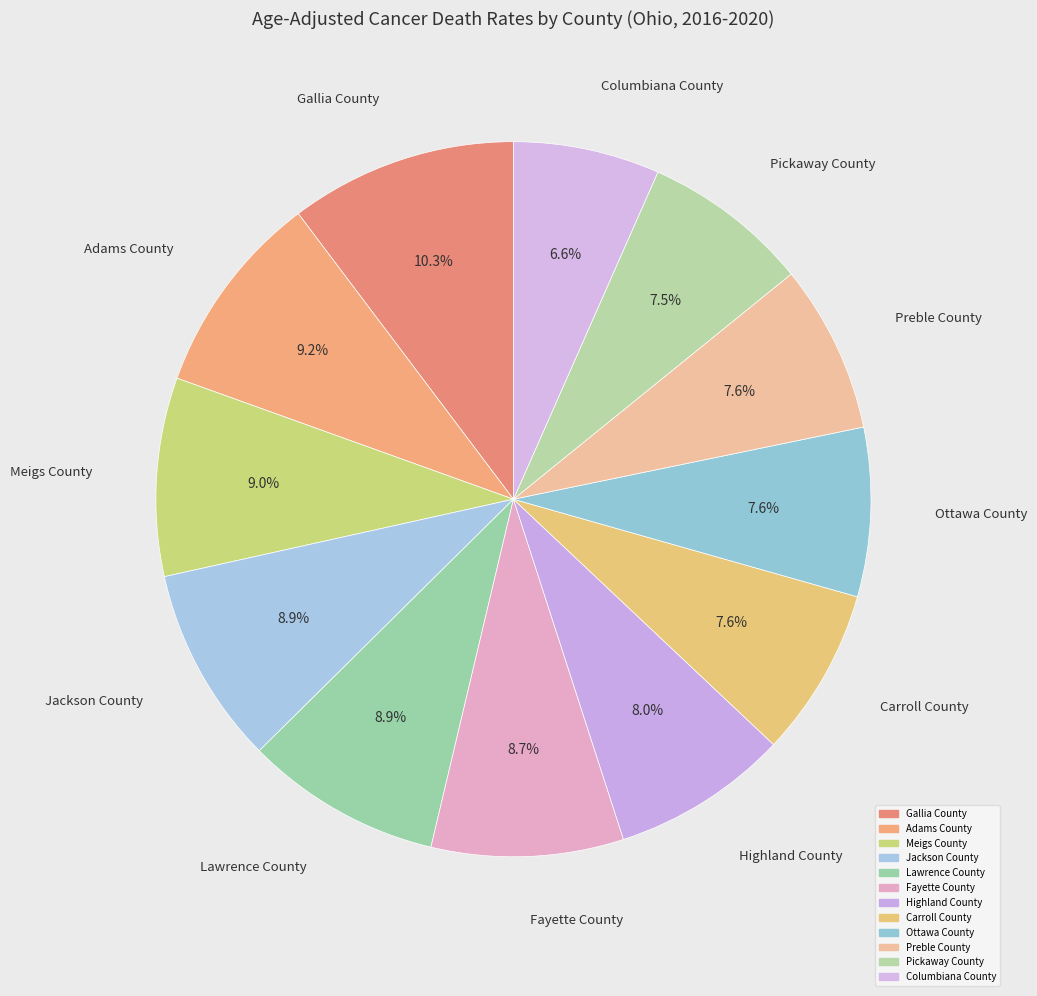

Does Columbiana County represent more than half of the total?

No